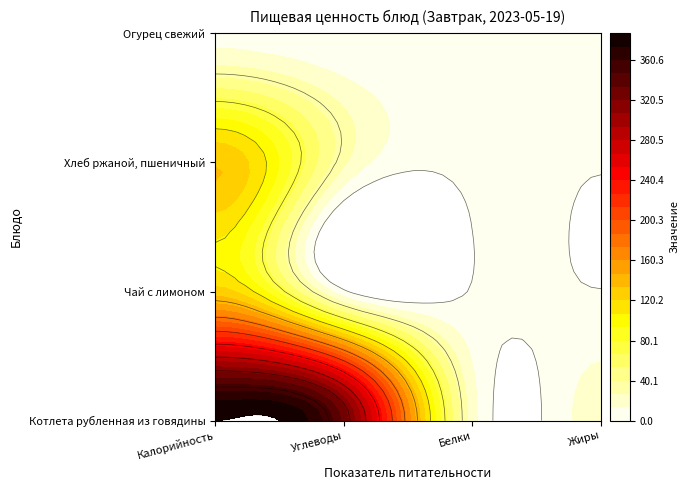

What is the difference between the highest and lowest values at Углеводы?

328.0